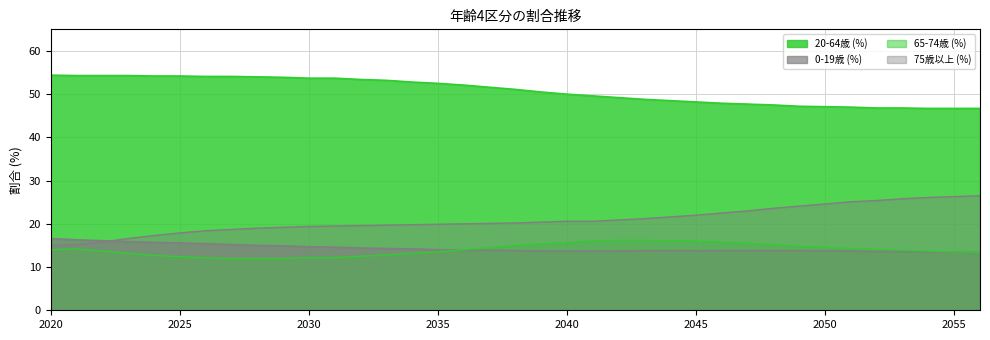

True or false: 20-64歳 (%) and 0-19歳 (%) intersect in this chart.

False